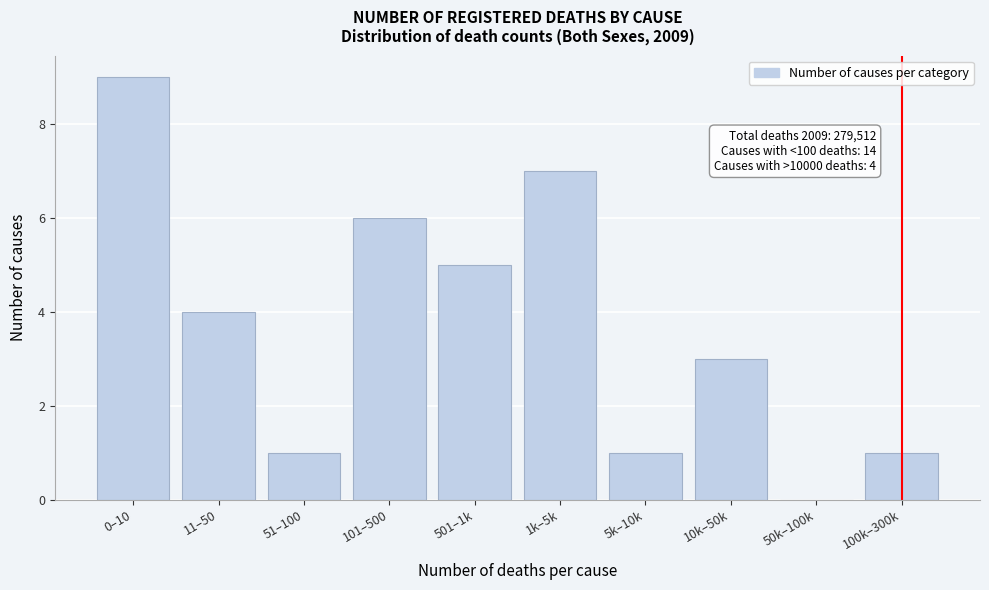

Reading left to right, transcribe all the data shown in this chart.

0–10=9	11–50=4	51–100=1	101–500=6	501–1k=5	1k–5k=7	5k–10k=1	10k–50k=3	50k–100k=0	100k–300k=1